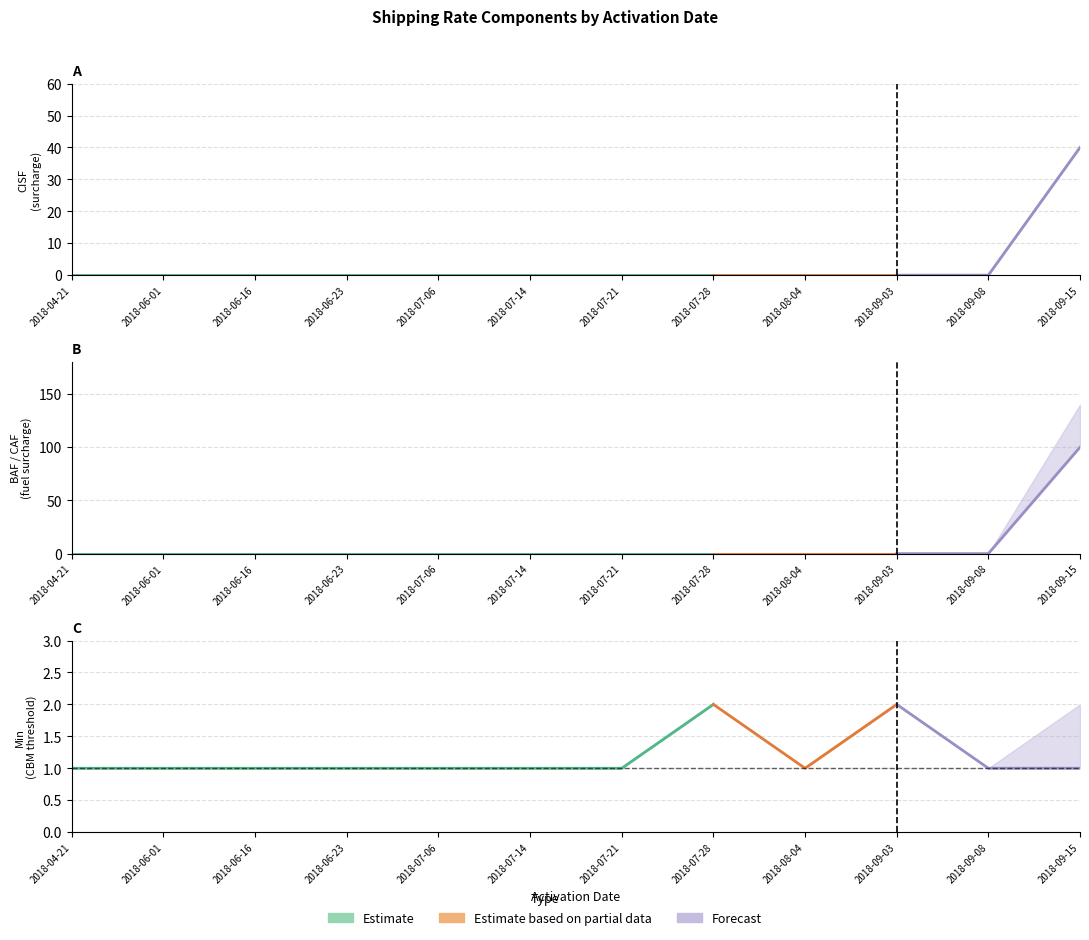

Which series ends up on top after the final intersection of Min and CISF?

CISF